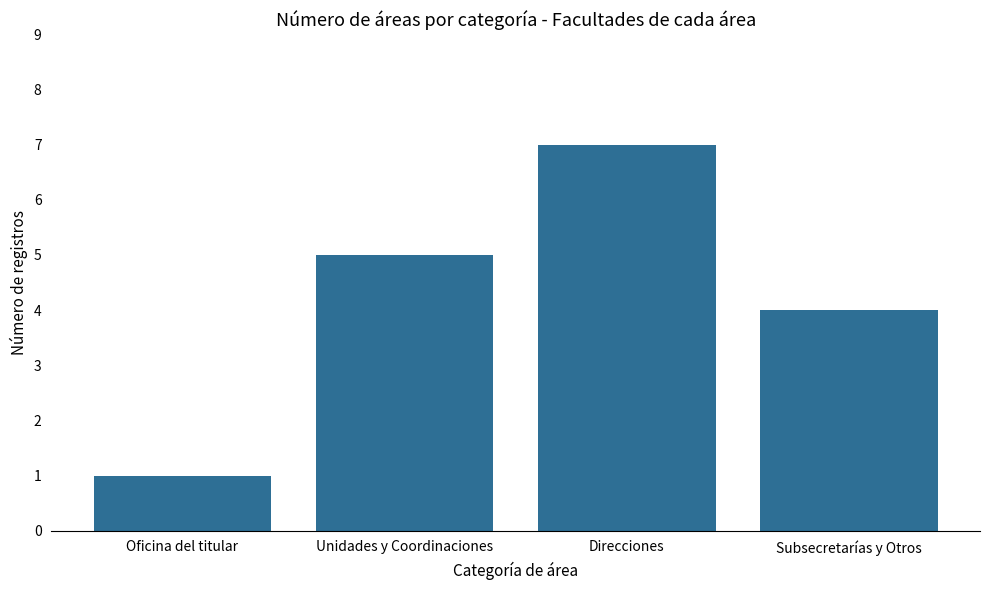

What is the maximum value shown in the chart?

7